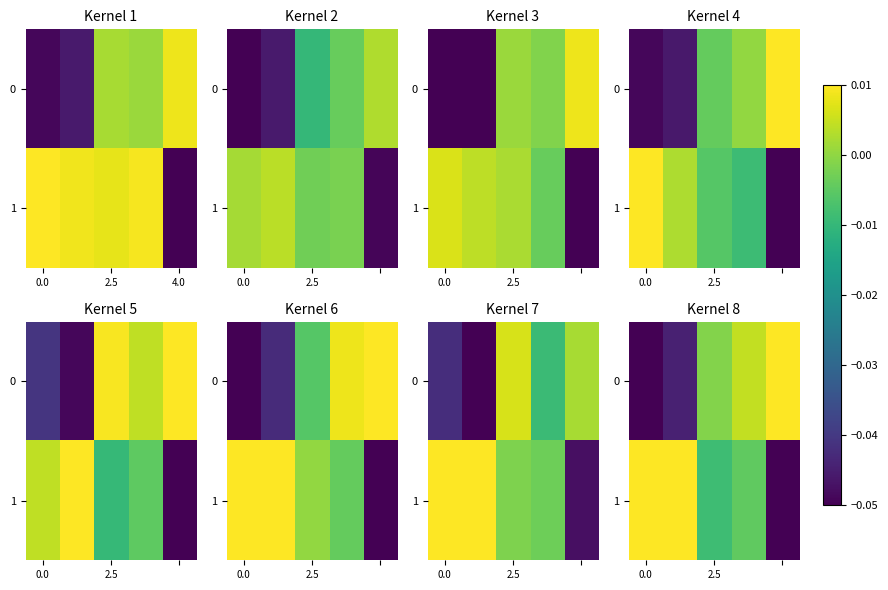

The row_1 series shows -0.0 at 4.0. True or false?

True